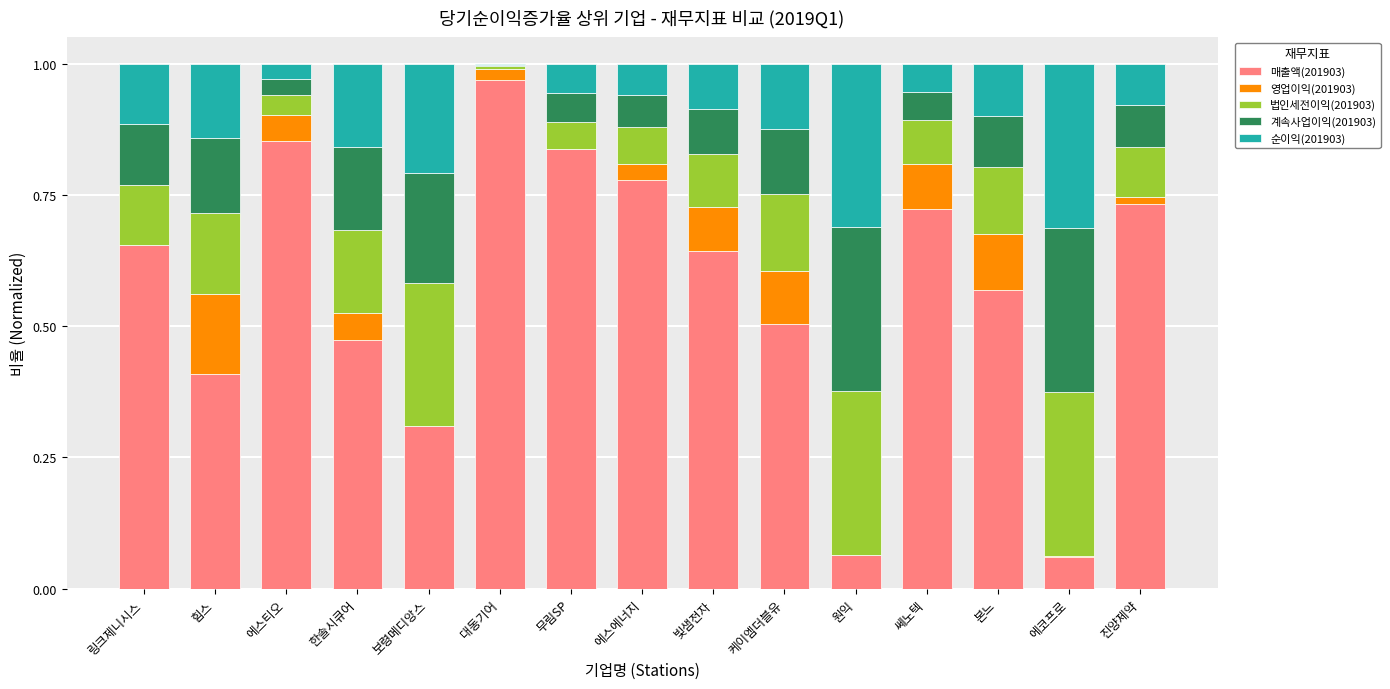

How many distinct data groups are displayed?

5